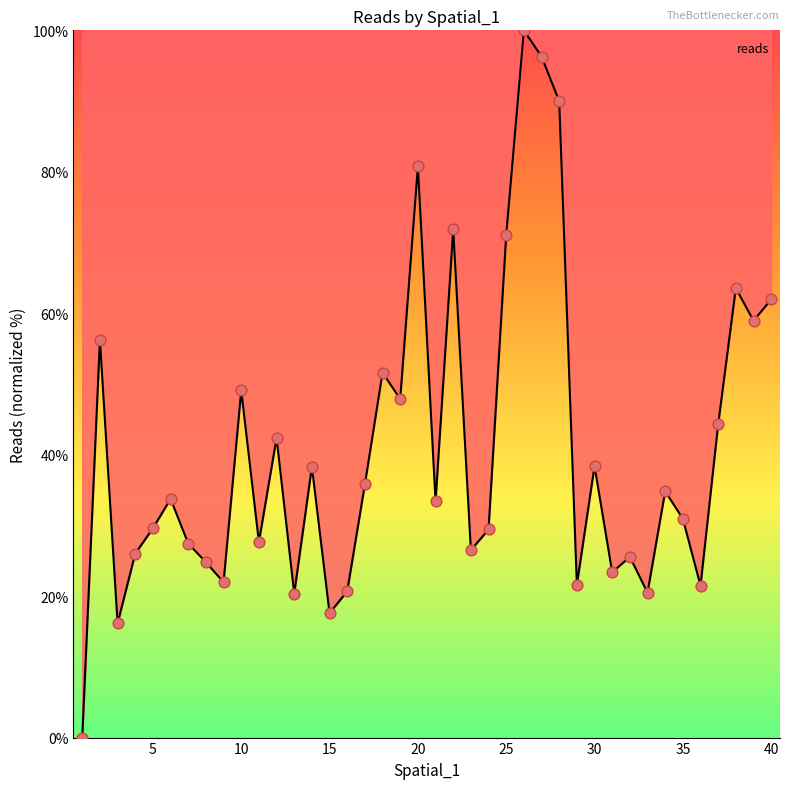

What is the difference between the maximum and minimum values?

100.0